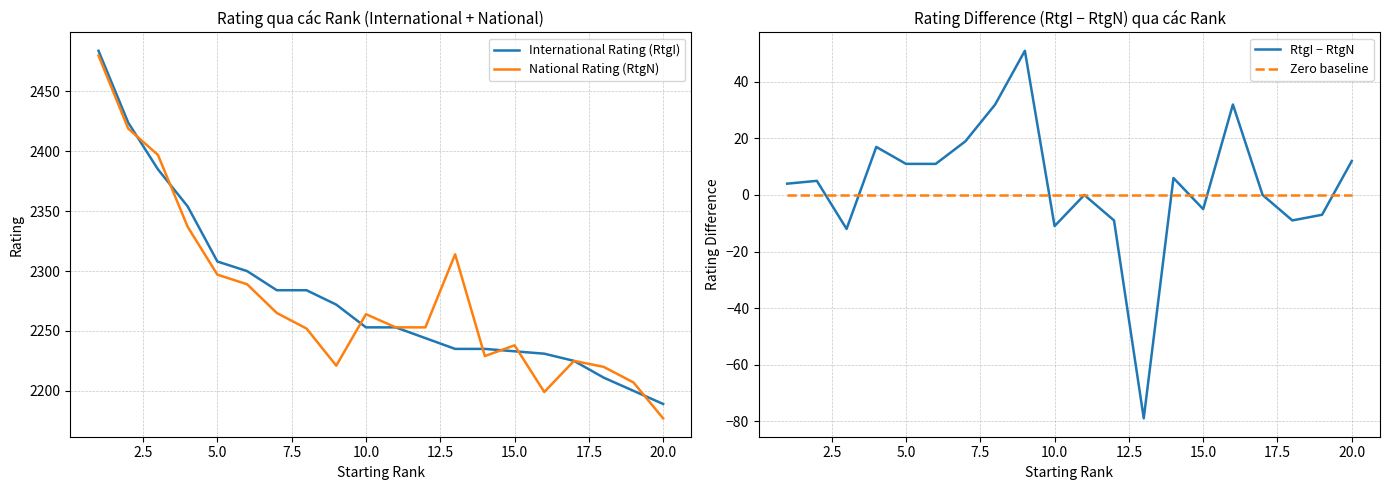

What is the minimum value for RtgI − RtgN?

-79